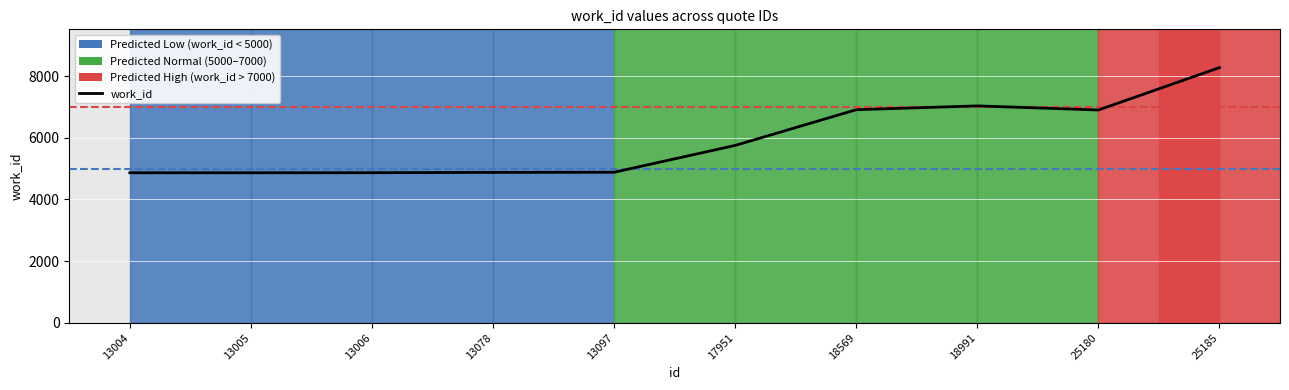

Read the value at 13006.

4867